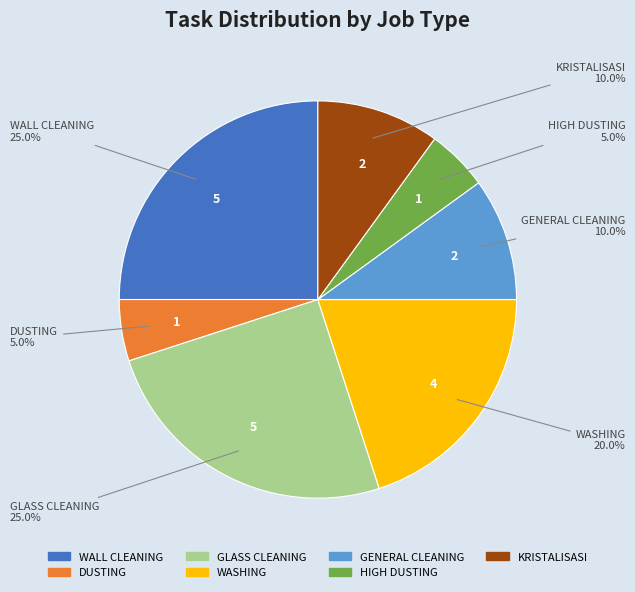

Does DUSTING represent more than half of the total?

No